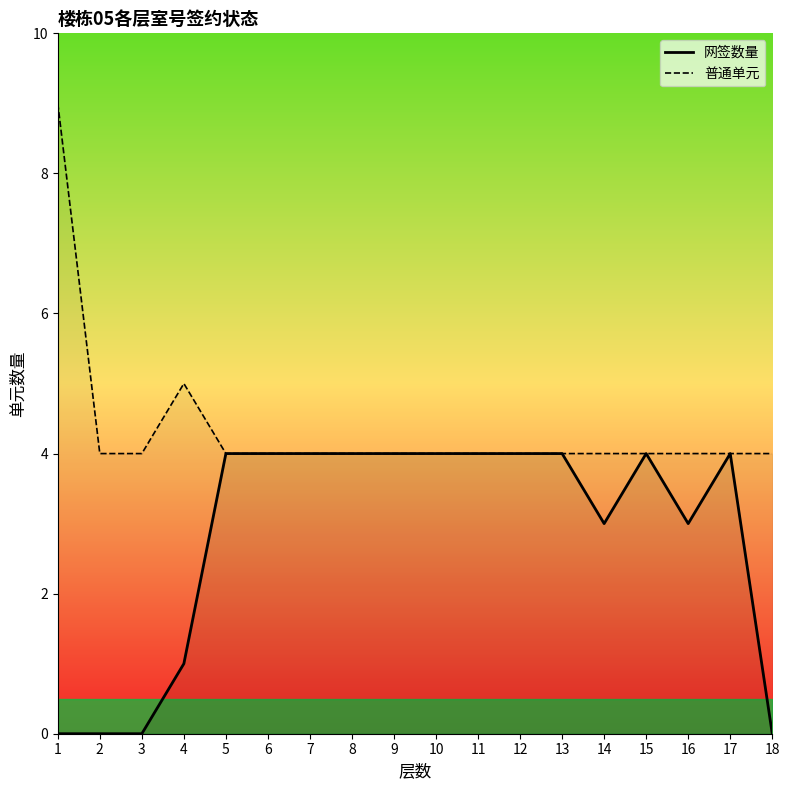

What is the total value across all series at 15?

8